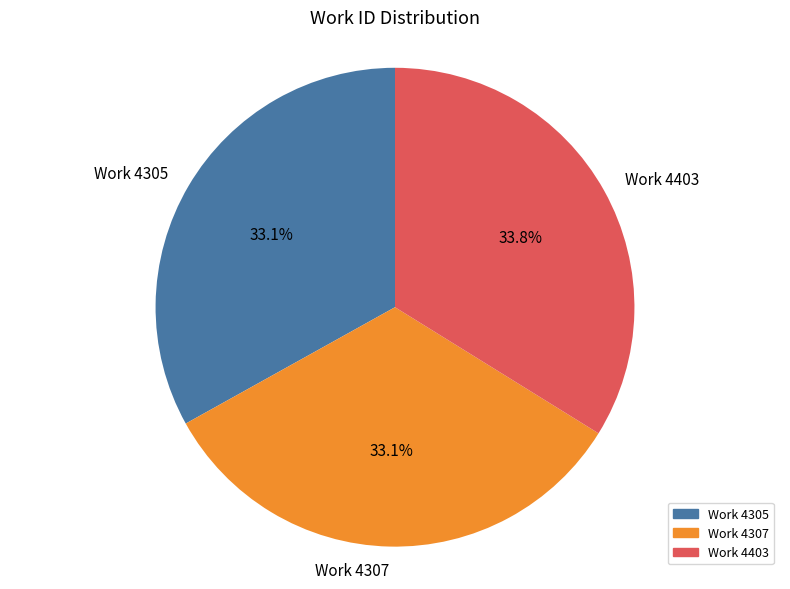

Count the number of slices in the pie.

3